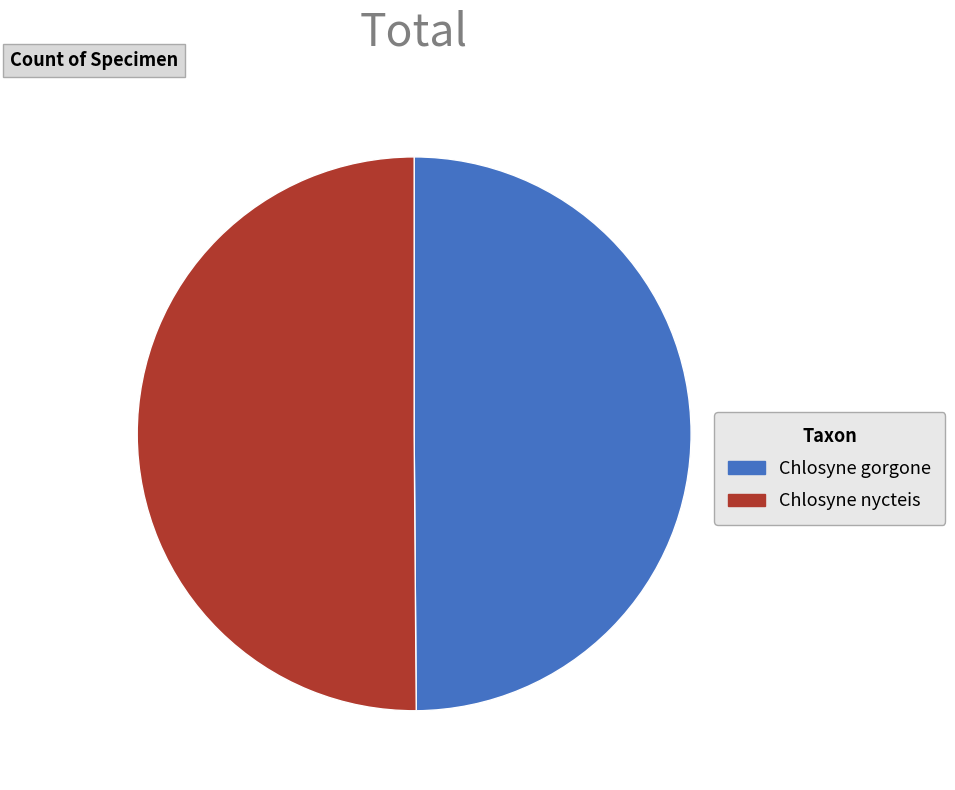

How many slices are in this pie chart?

2